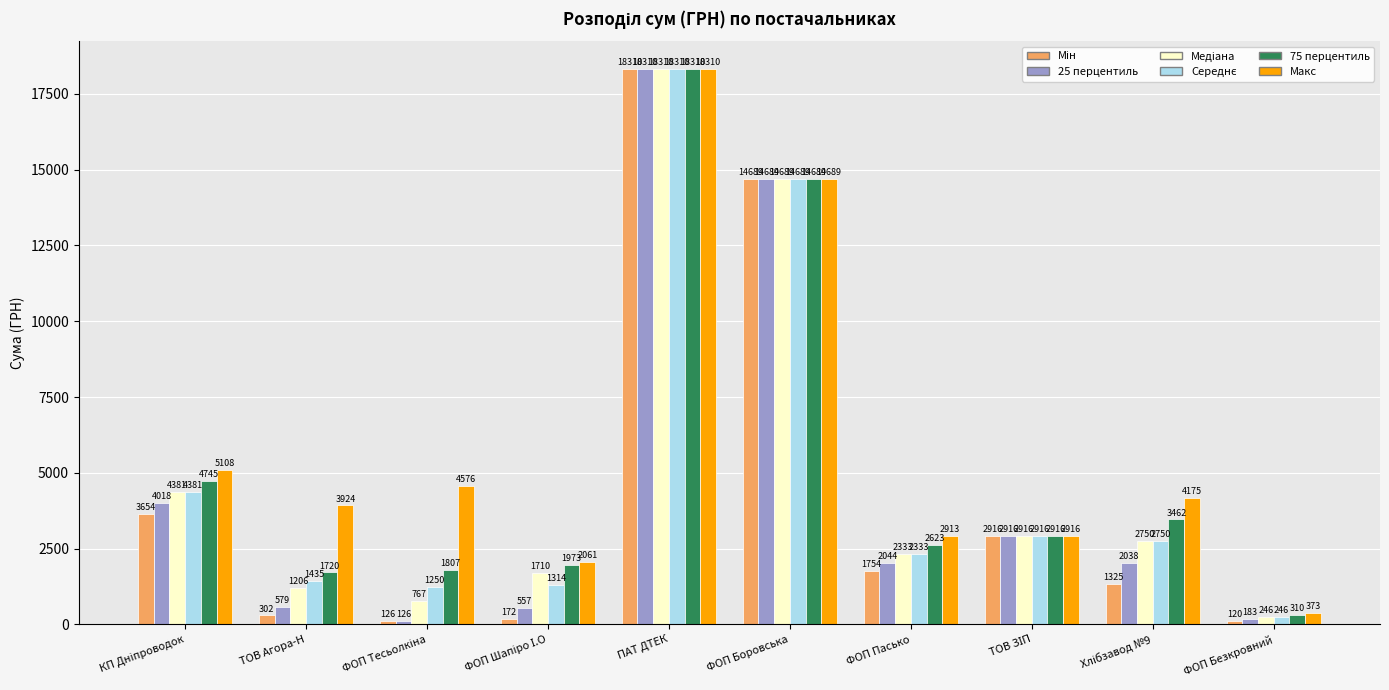

What is the greatest value displayed?

18309.5